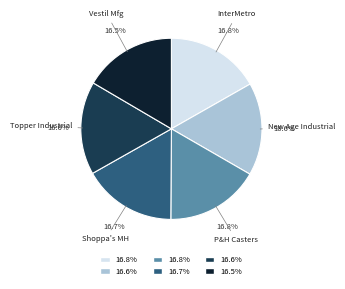

Approximately how many times larger is the value at Shoppa's MH compared to Vestil Mfg?

1.0